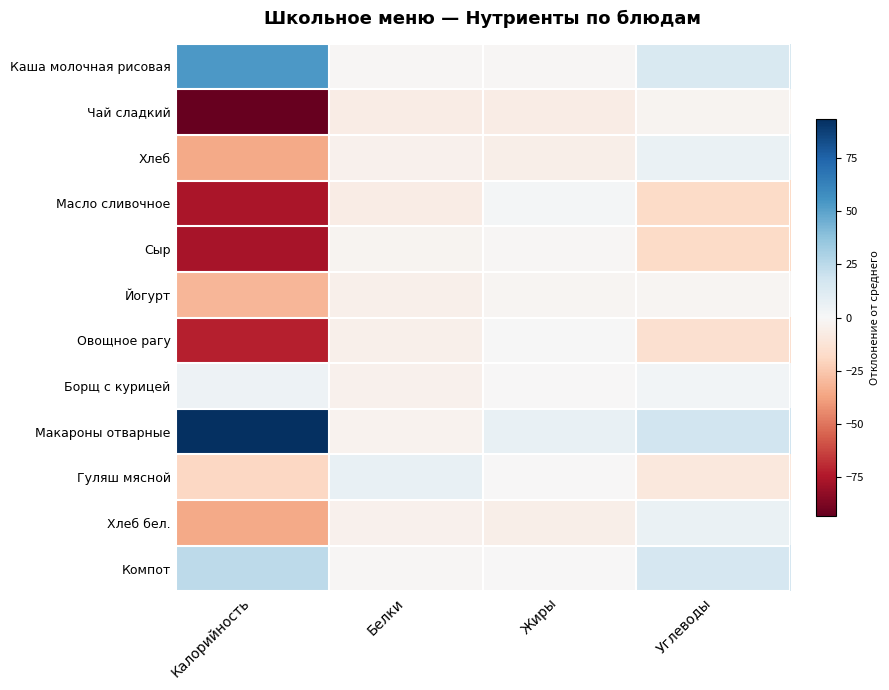

Reading right to left, list all the values displayed in this chart.

Каша молочная рисовая: Углеводы=14.5	Жиры=-0.9	Белки=-1.2	Калорийность=53.6
Чай сладкий: Углеводы=-2.9	Жиры=-6.8	Белки=-6.8	Калорийность=-93.2
Хлеб: Углеводы=6.1	Жиры=-5.4	Белки=-3.8	Калорийность=-35.4
Масло сливочное: Углеводы=-17.8	Жиры=1.6	Белки=-6.9	Калорийность=-76.5
Сыр: Углеводы=-17.9	Жиры=-0.8	Белки=-2.3	Калорийность=-77.0
Йогурт: Углеводы=-1.9	Жиры=-1.8	Белки=-4.8	Калорийность=-31.2
Овощное рагу: Углеводы=-14.9	Жиры=0.3	Белки=-4.4	Калорийность=-72.6
Борщ с курицей: Углеводы=2.5	Жиры=-0.2	Белки=-3.7	Калорийность=4.8
Макароны отварные: Углеводы=17.9	Жиры=6.8	Белки=-3.4	Калорийность=93.2
Гуляш мясной: Углеводы=-9.9	Жиры=-0.2	Белки=6.9	Калорийность=-19.2
Хлеб бел.: Углеводы=6.1	Жиры=-5.4	Белки=-3.8	Калорийность=-35.4
Компот: Углеводы=15.3	Жиры=-0.6	Белки=-1.0	Калорийность=24.8